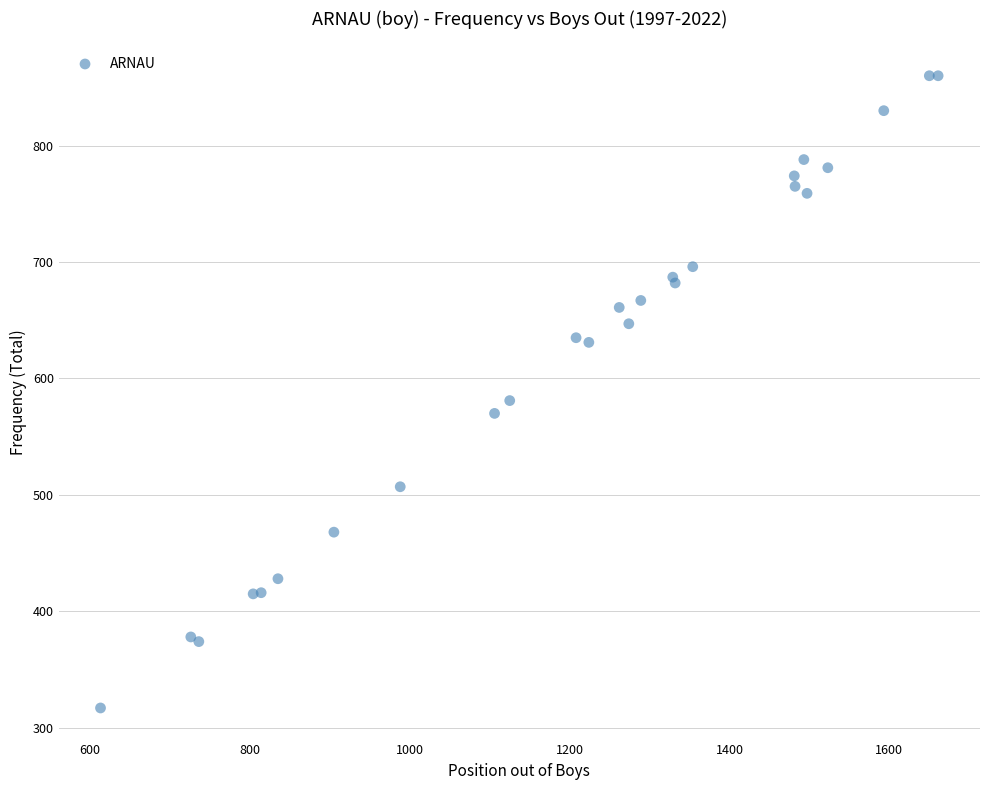

What Y value in the scatter plot is closest to 588?

581